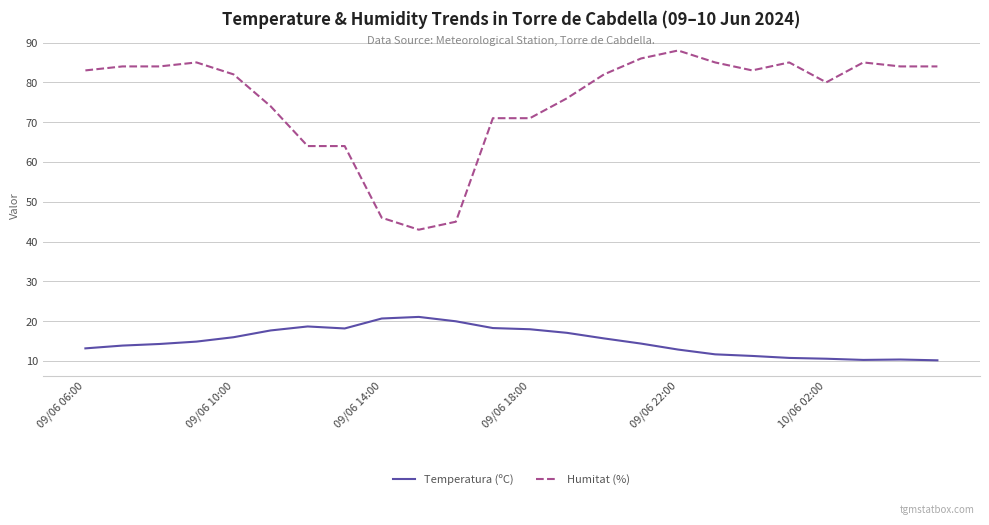

Is this an area chart (filled region under the line)?

No